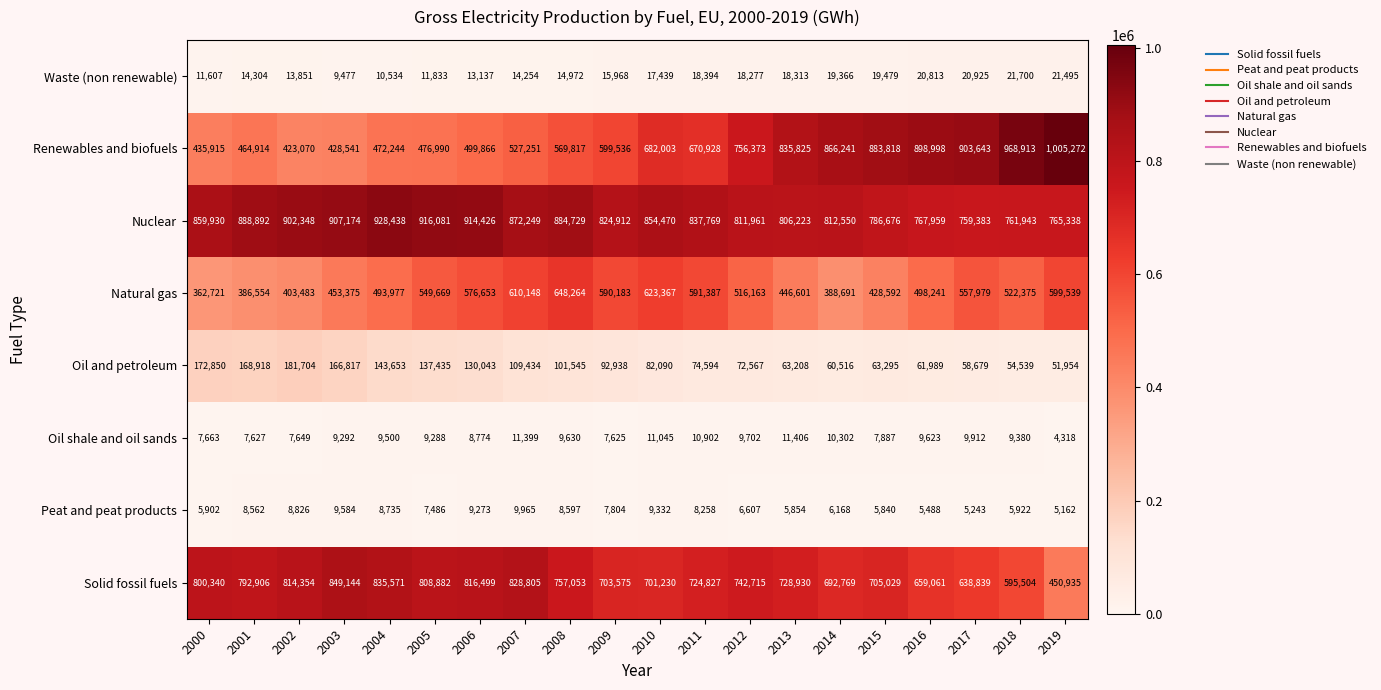

List the labels in order of Solid fossil fuels value, largest first.

2003, 2004, 2007, 2006, 2002, 2005, 2000, 2001, 2008, 2012, 2013, 2011, 2015, 2009, 2010, 2014, 2016, 2017, 2018, 2019